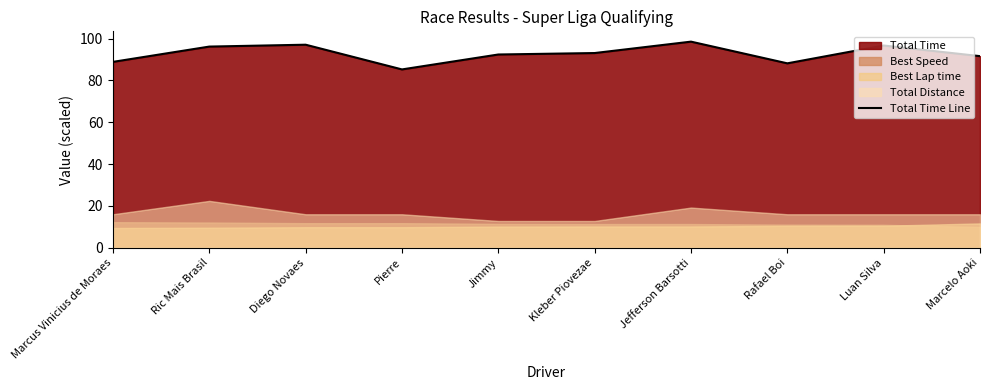

What is the average value?

92.8